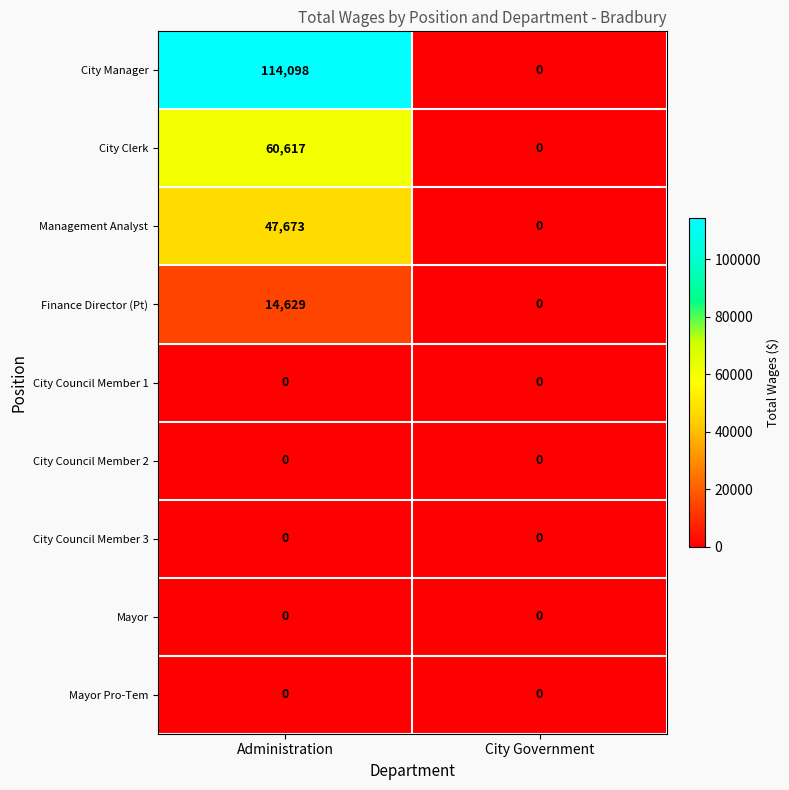

Between Administration and City Government, which series saw the biggest shift?

City Manager